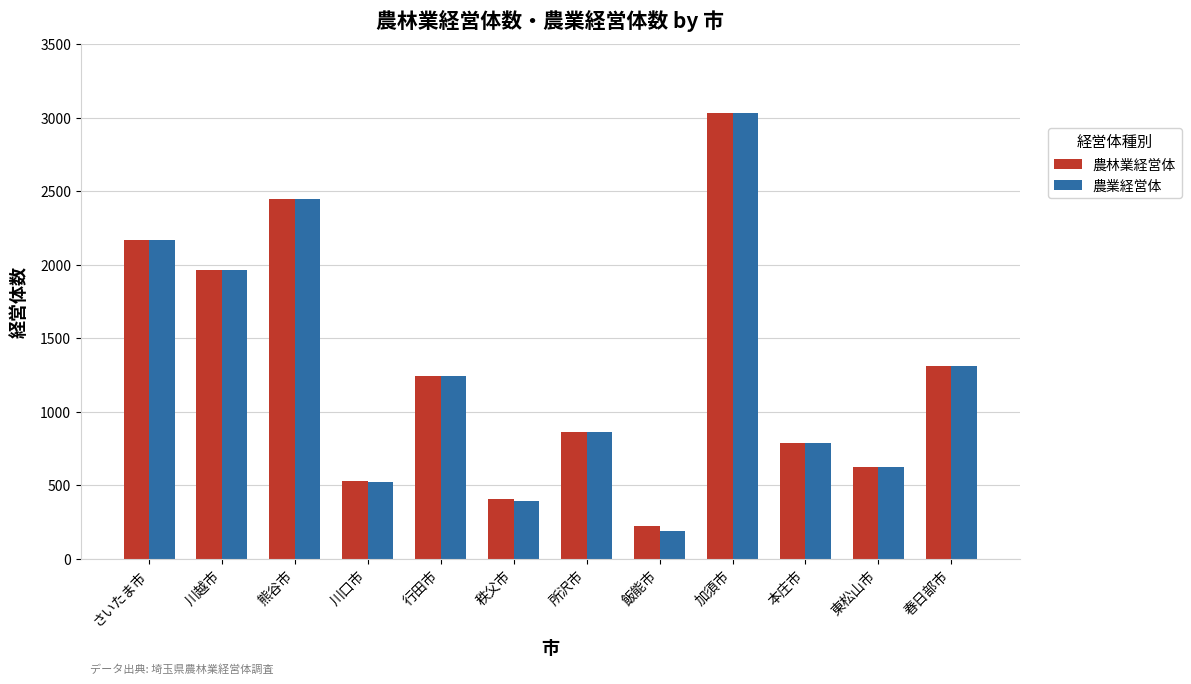

What is the label of the 6th bar from the left?

秩父市